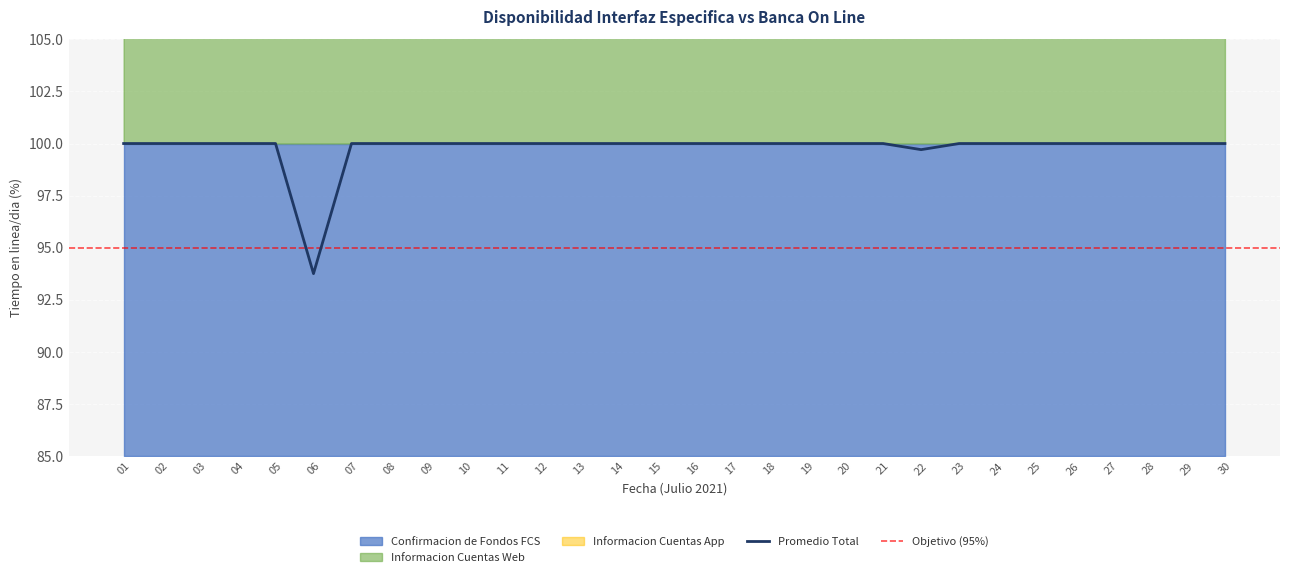

List the labels in order of Confirmacion de Fondos FCS value, largest first.

01, 02, 03, 04, 05, 06, 07, 08, 09, 10, 11, 12, 13, 14, 15, 16, 17, 18, 19, 20, 21, 22, 23, 24, 25, 26, 27, 28, 29, 30